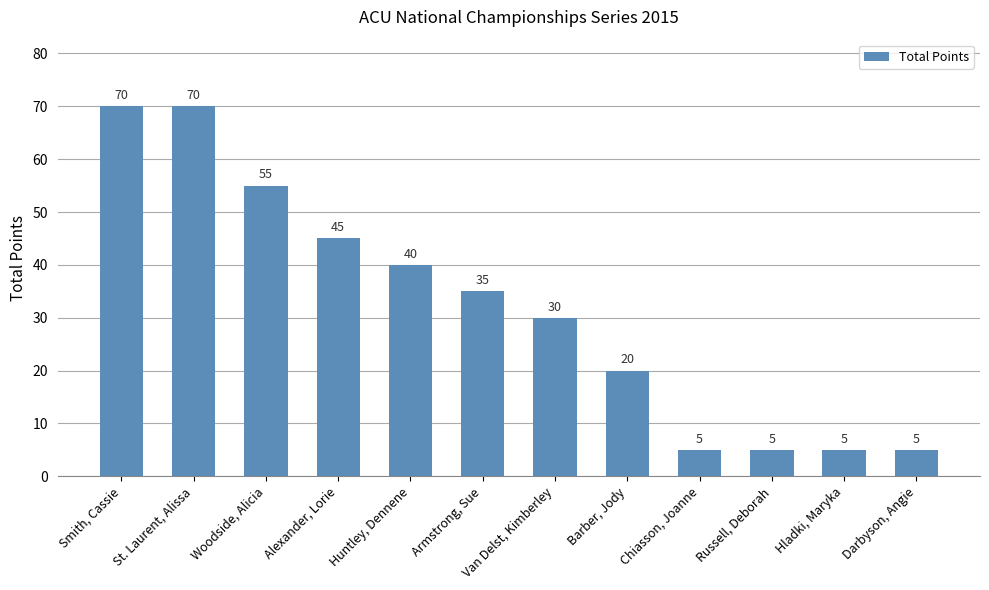

What is the smallest value displayed?

5